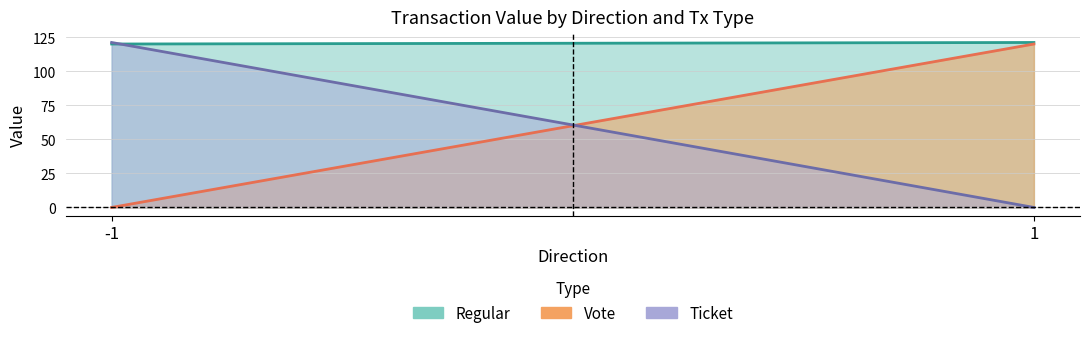

What are all the series names shown in the legend?

Regular, Vote, Ticket